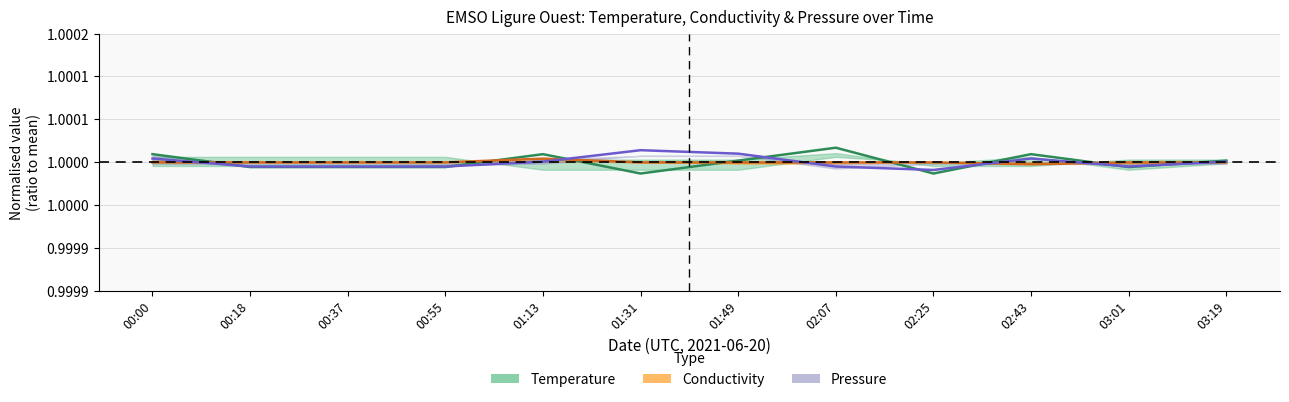

What position from the right is 00:37?

10